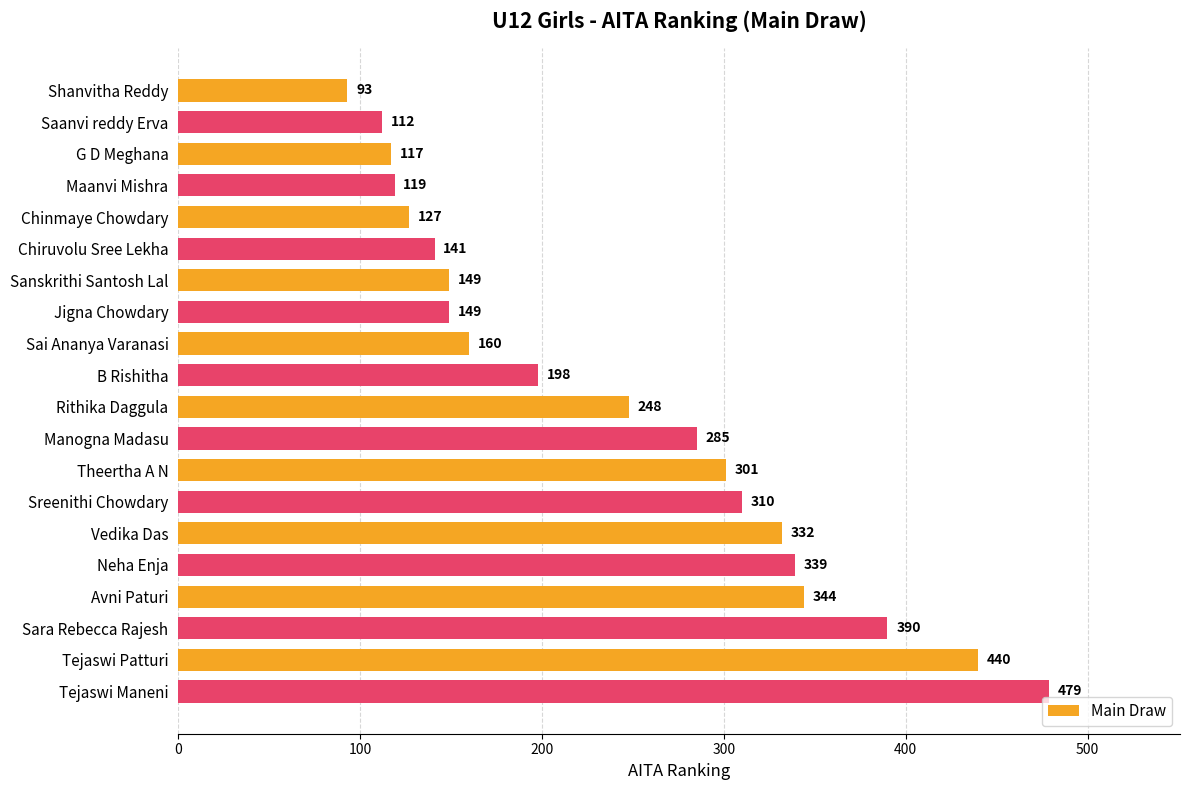

Reading top to bottom, what are all the values shown in this chart?

93	112	117	119	127	141	149	149	160	198	248	285	301	310	332	339	344	390	440	479